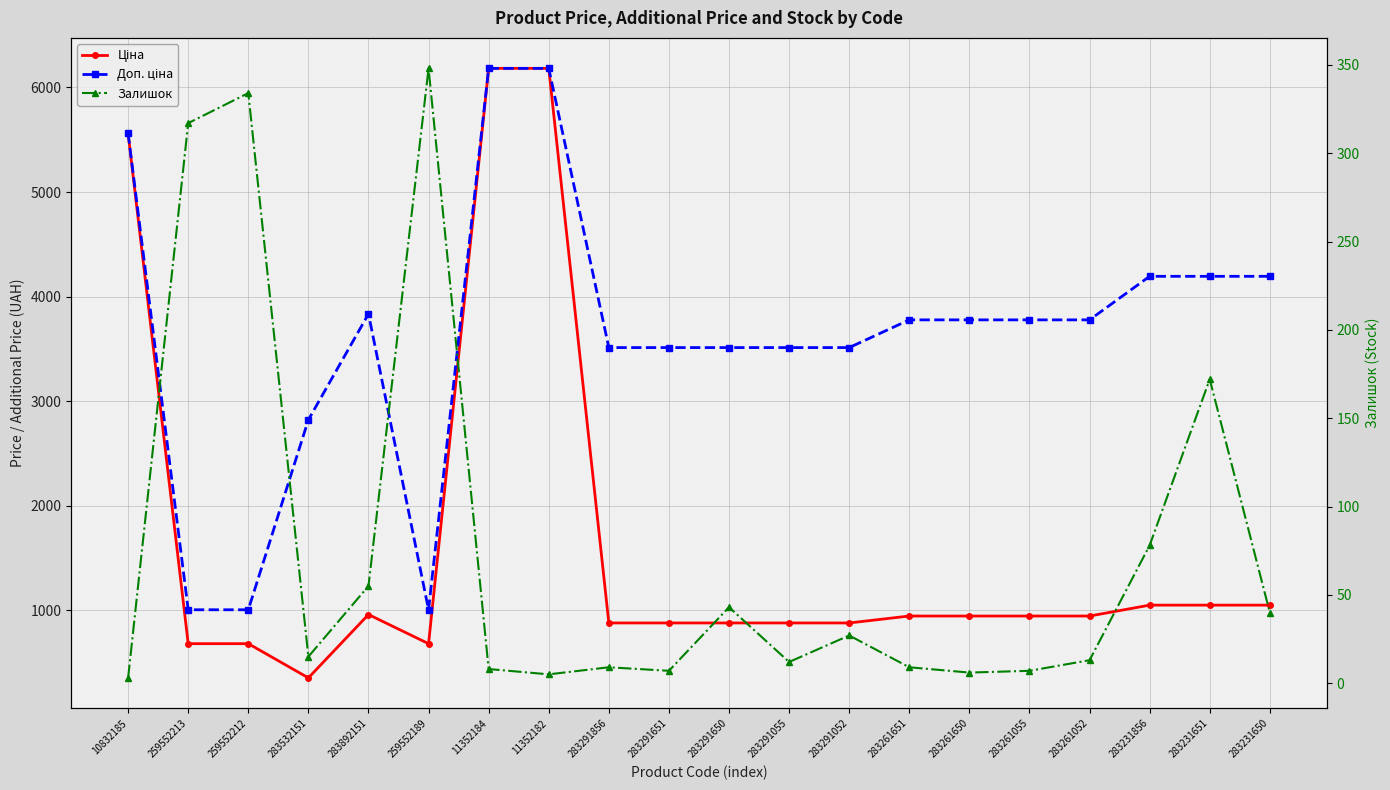

How many interior local valleys does the Доп. ціна series have?

1